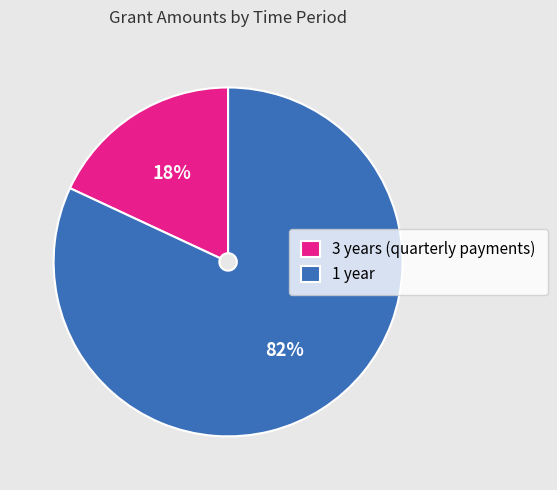

Which has a higher value, 1 year or 3 years (quarterly payments)?

1 year